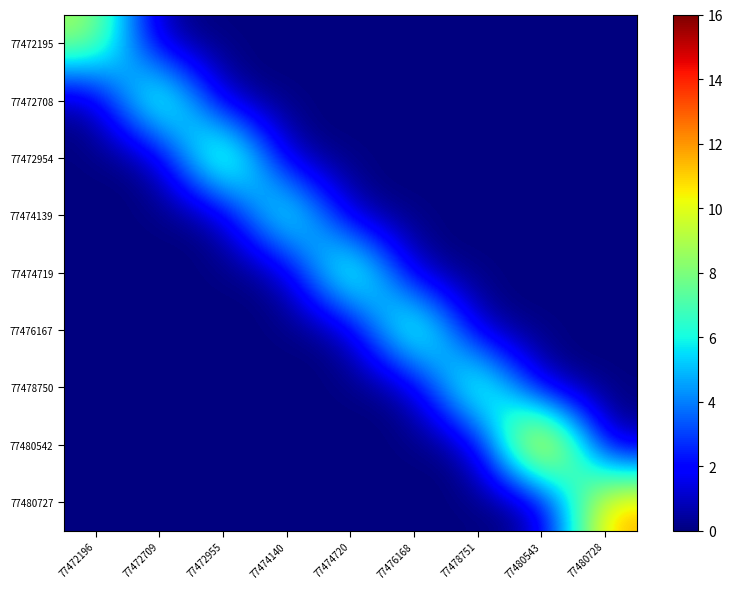

Count the number of categories in the chart.

9